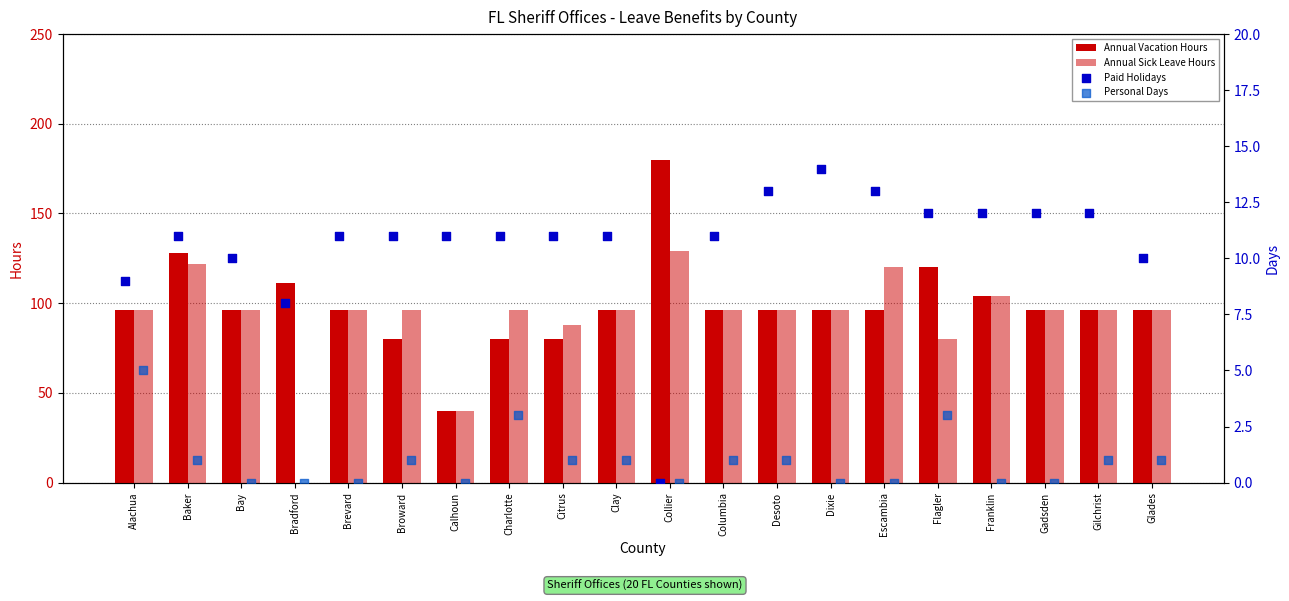

Which series has the largest total across all categories?

Annual Vacation Hours